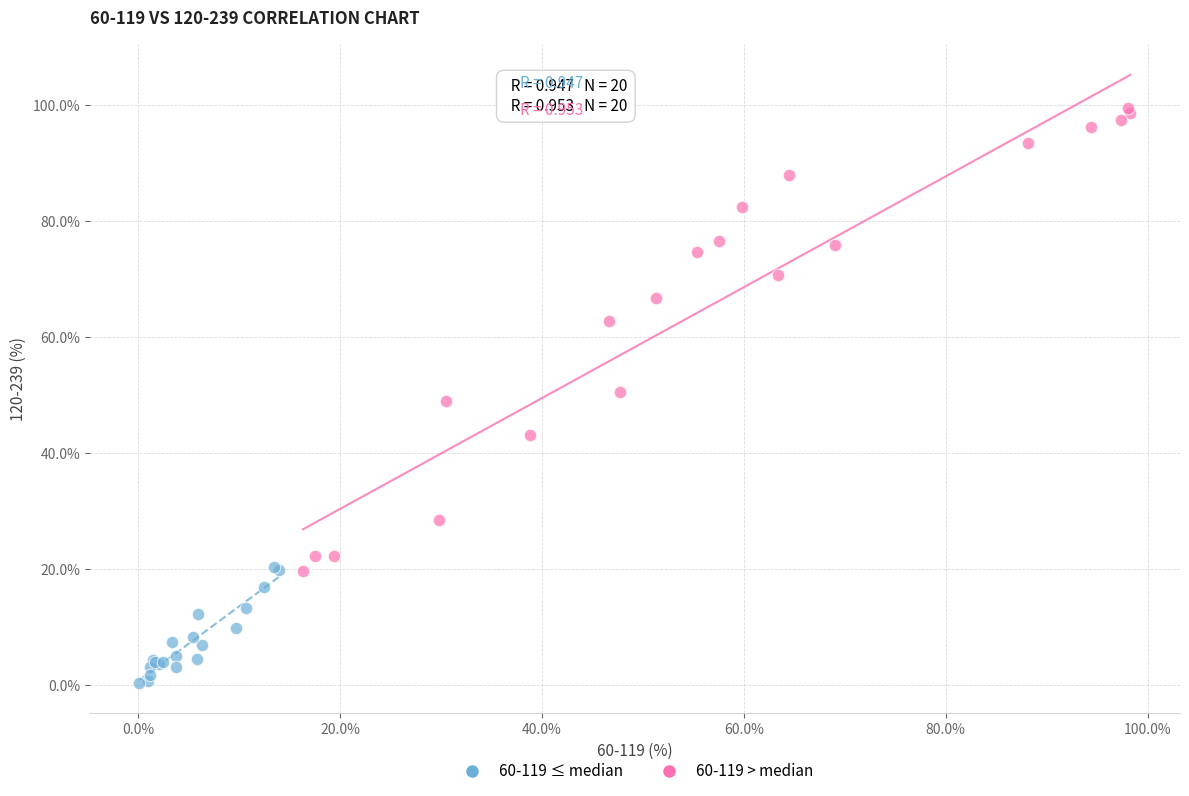

Which series contains the lowest Y value?

60-119 ≤ median